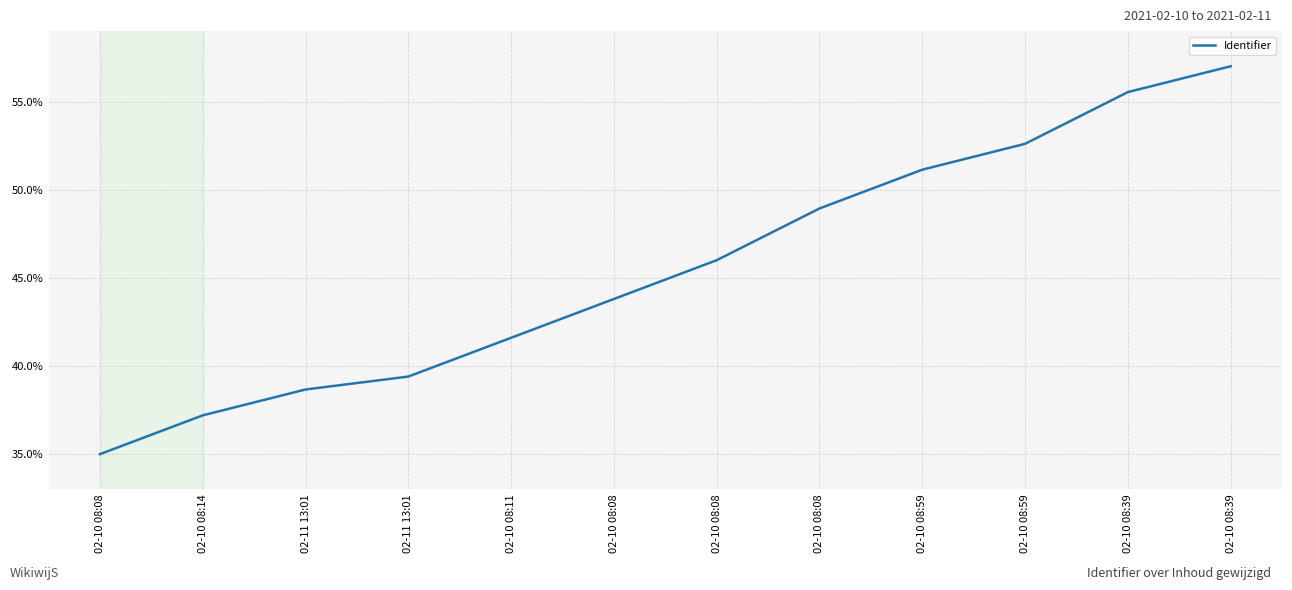

Which category has the highest value across all series?

02-10 08:39